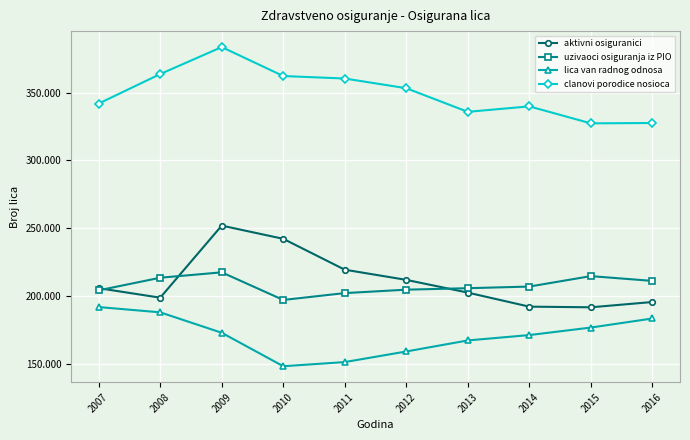

Is this an area chart (filled region under the line)?

No